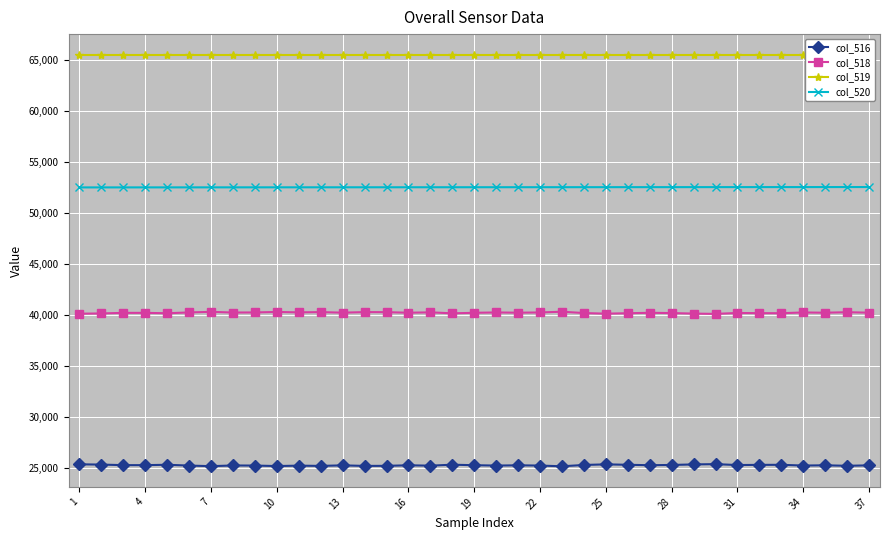

What is the maximum value for col_516?

25405